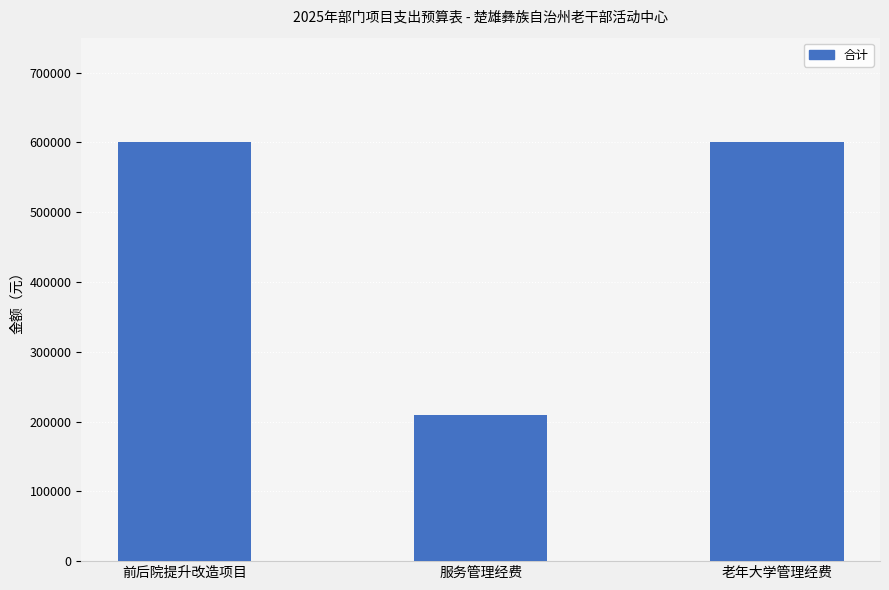

What is the label of the 3rd bar from the left?

老年大学管理经费